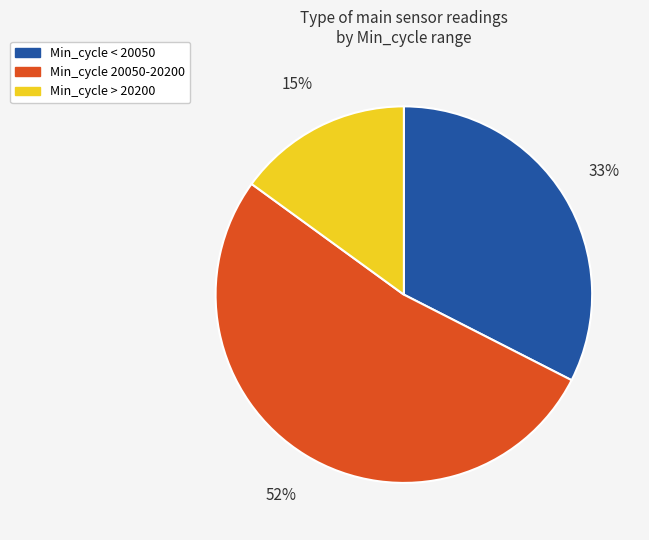

To the nearest percent, what is the average slice percentage?

33%